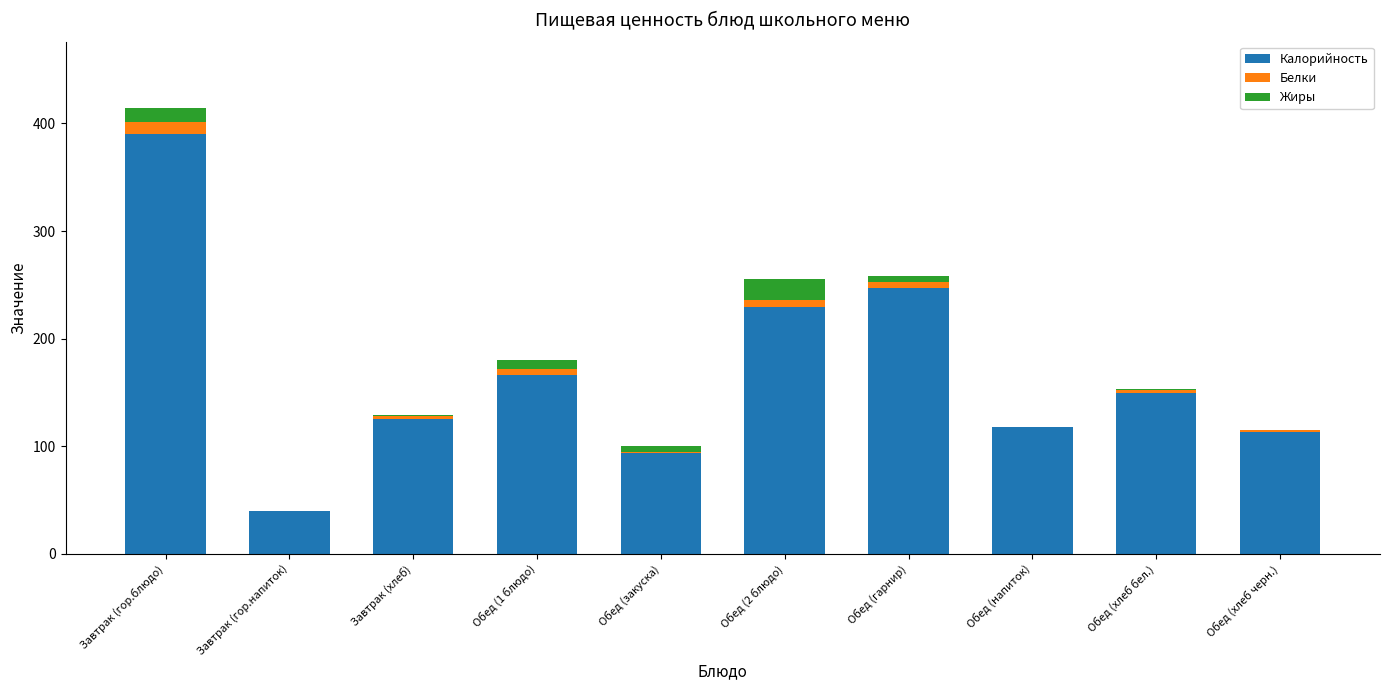

At which label does Калорийность reach its peak?

Завтрак (гор.блюдо)